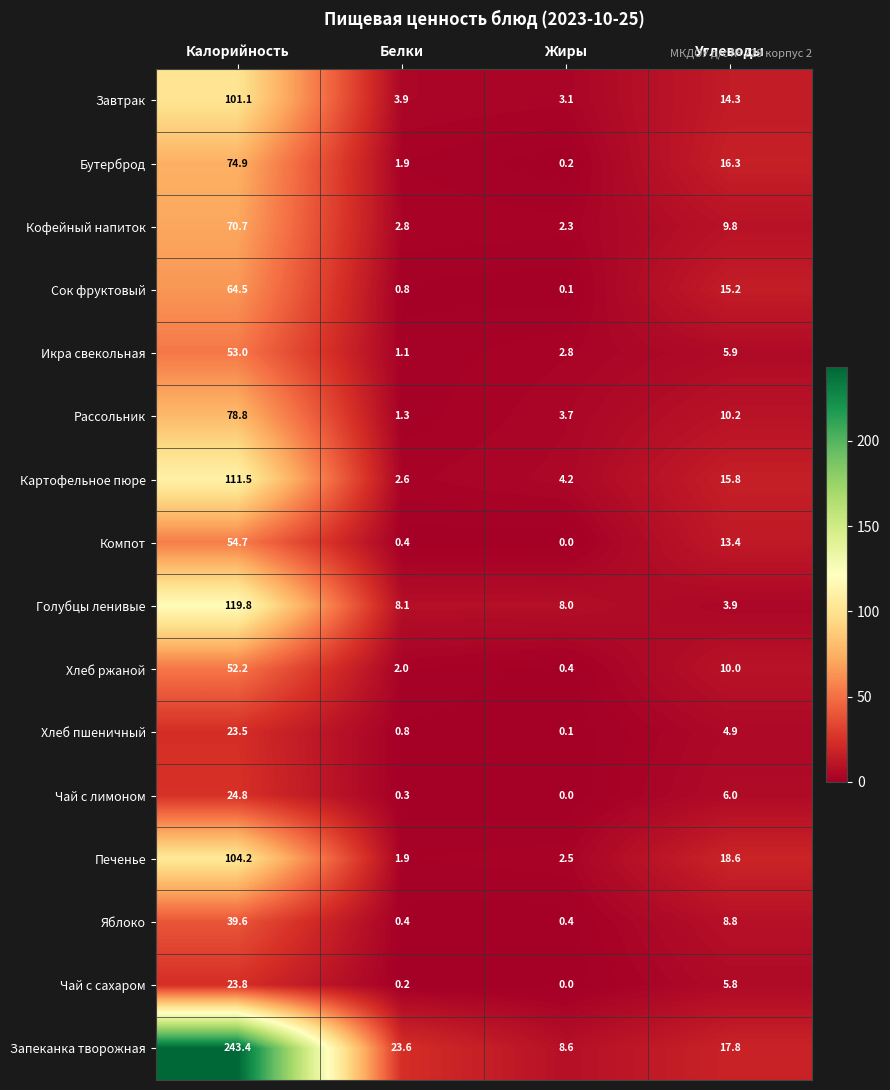

Is it true that Картофельное пюре equals 21.4 at Углеводы?

False